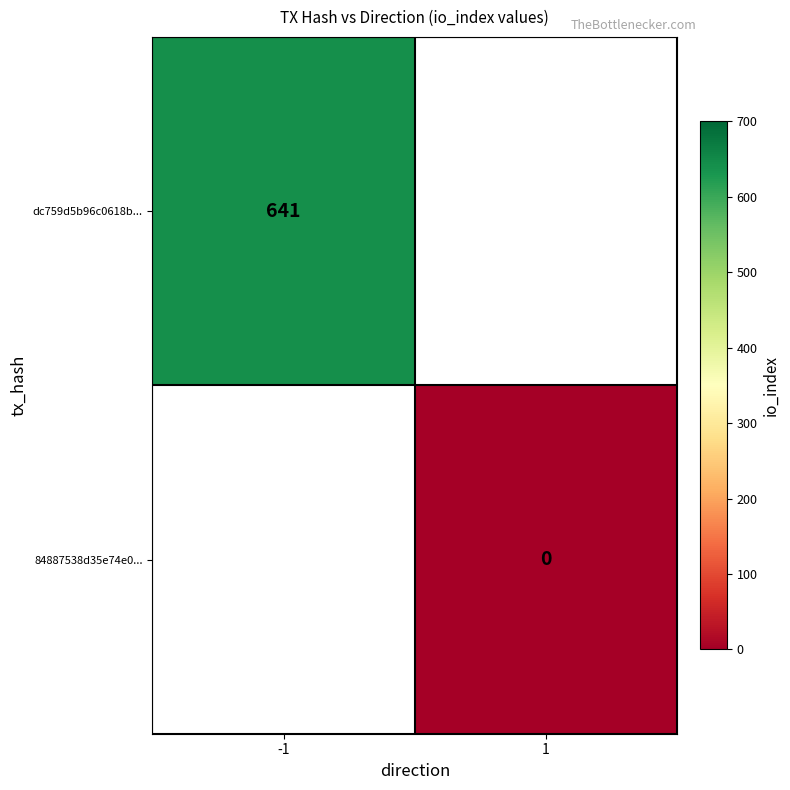

True or false: dc759d5b96c0618b... has a value of 1058 at -1.

False